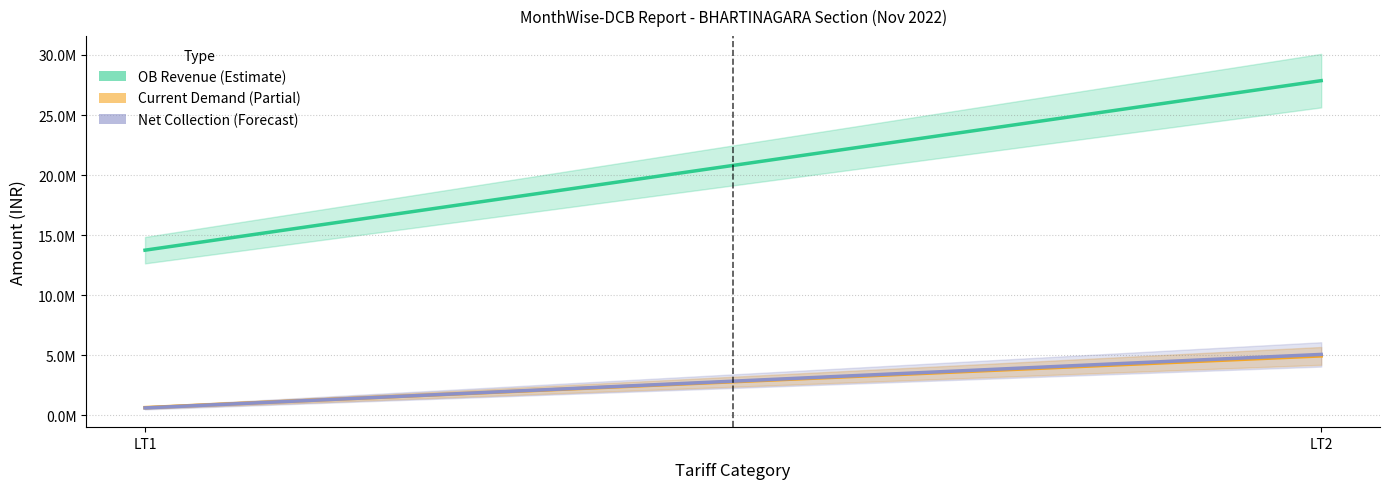

Between LT1 and LT2, which series saw the biggest shift?

OB Revenue (Estimate)